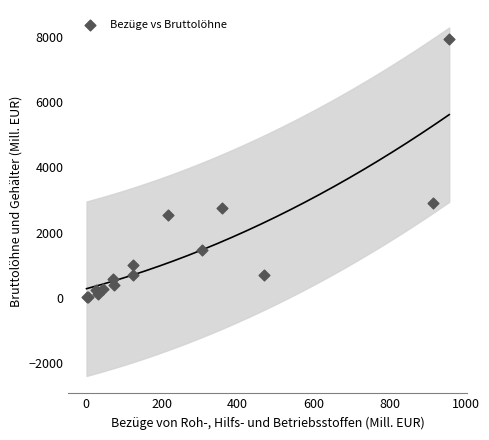

What Y value in the scatter plot is closest to 3980?

2906